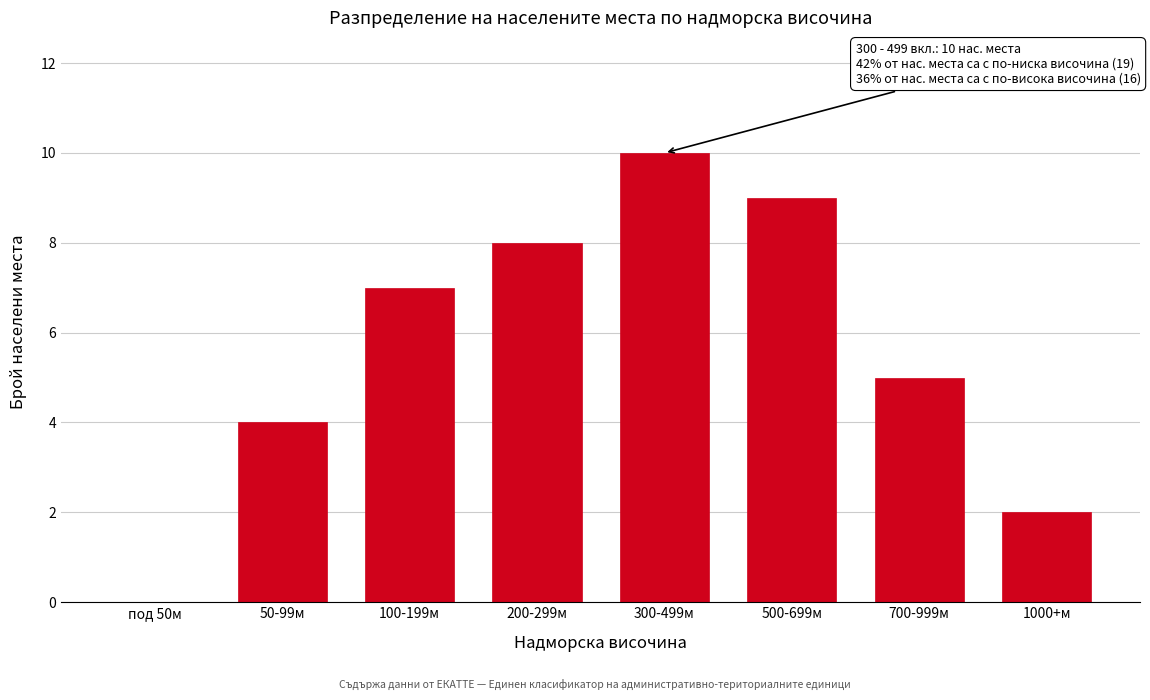

Reading right to left, what are all the values shown in this chart?

1000+м=2	700-999м=5	500-699м=9	300-499м=10	200-299м=8	100-199м=7	50-99м=4	под 50м=0